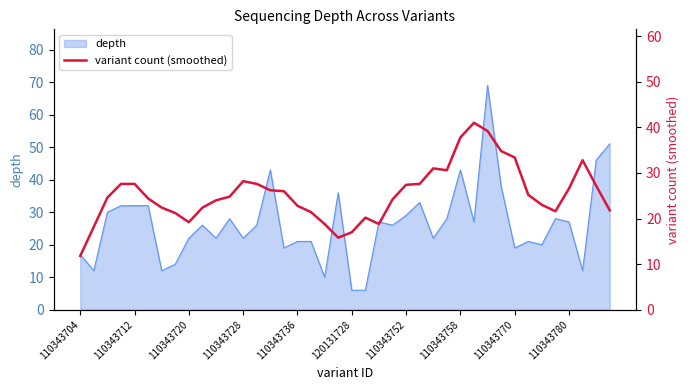

The value at 33 is 25.2. True or false?

True